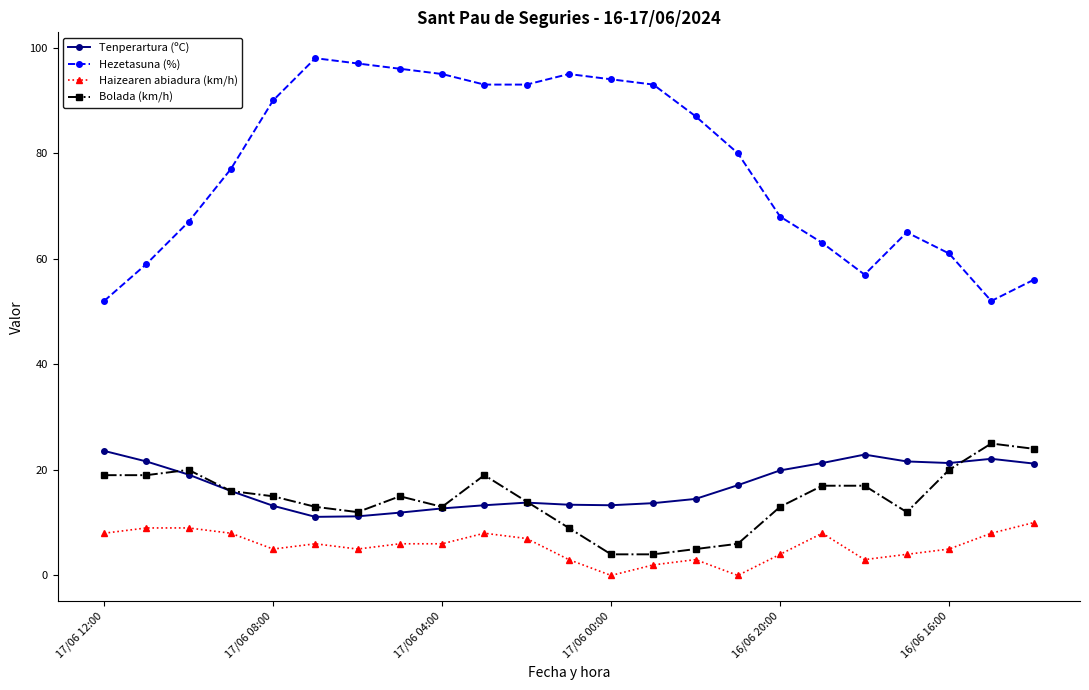

True or false: Haizearen abiadura (km/h) and Tenperartura (ºC) intersect in this chart.

False